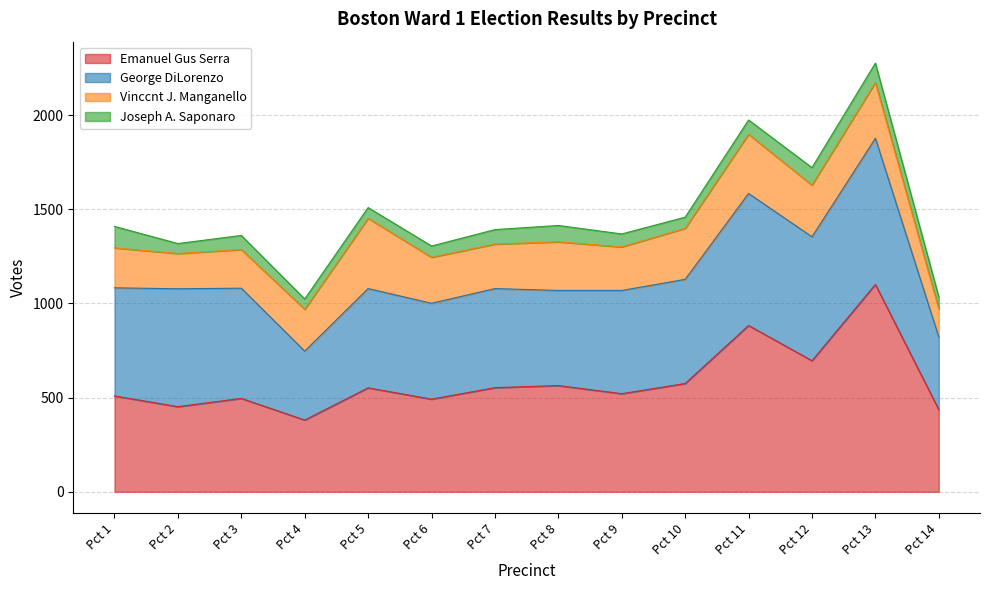

What is the sum of the Emanuel Gus Serra values at Pct 7 and Pct 13?

1654